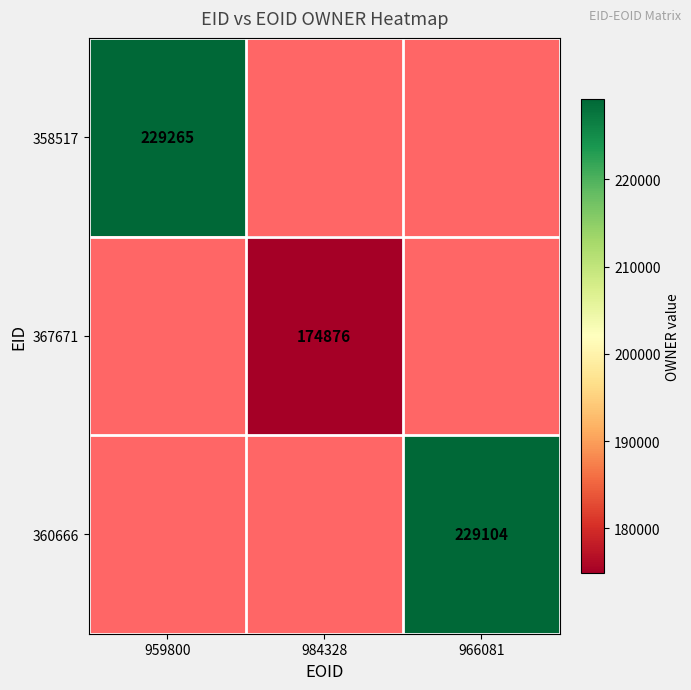

The 367671 series shows 122241.9 at 984328. True or false?

False